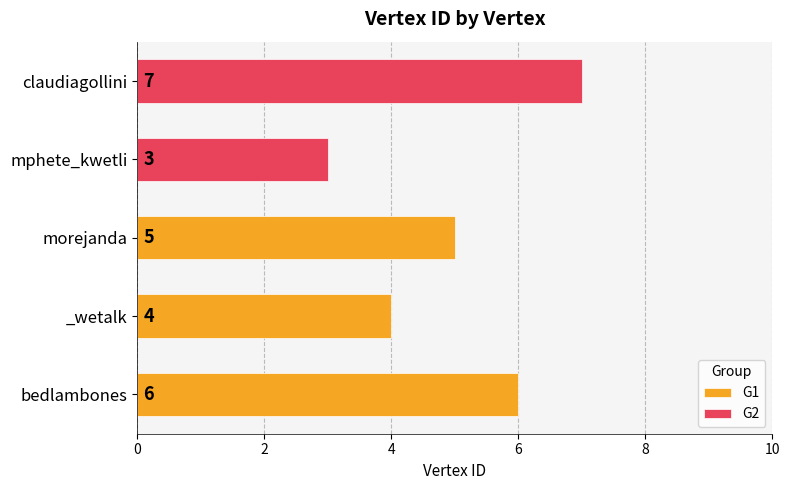

How many bars are there in total?

5